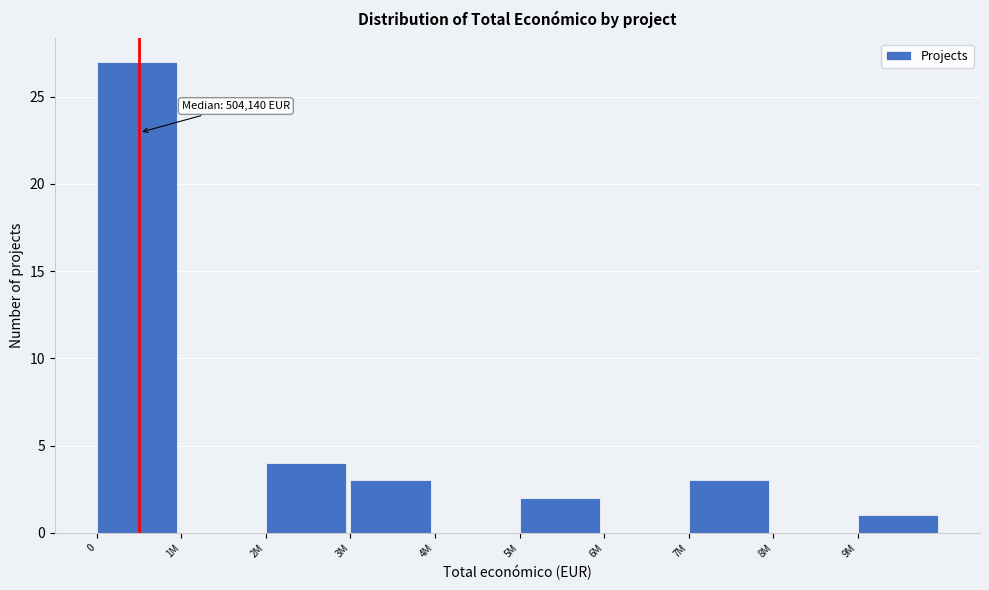

Reading right to left, what are all the values shown in this chart?

9M=1	8M=0	7M=3	6M=0	5M=2	4M=0	3M=3	2M=4	1M=0	0=27